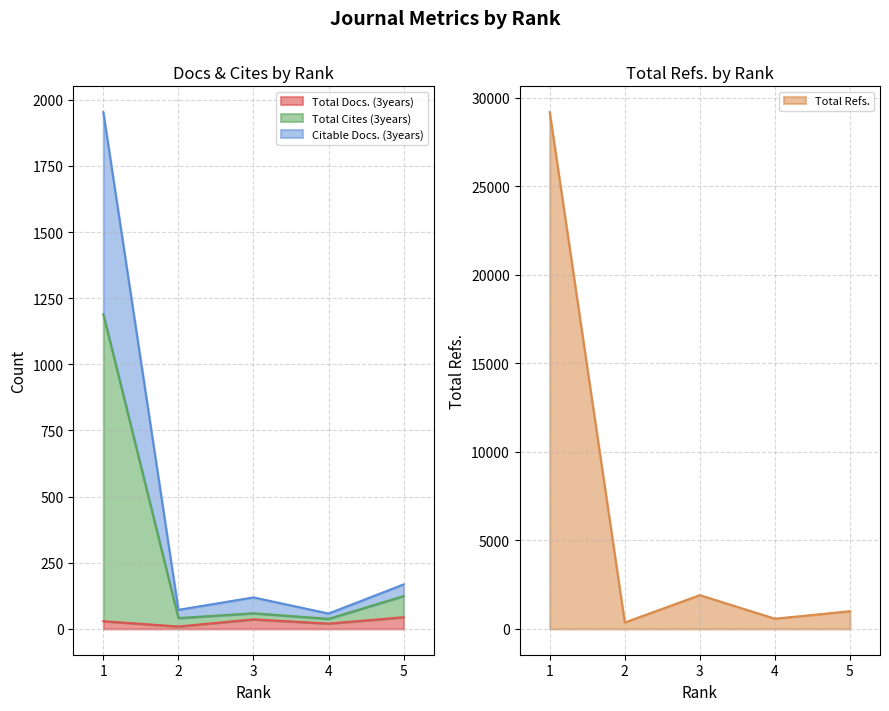

What is the average value of the Total Cites (3years) series?

290